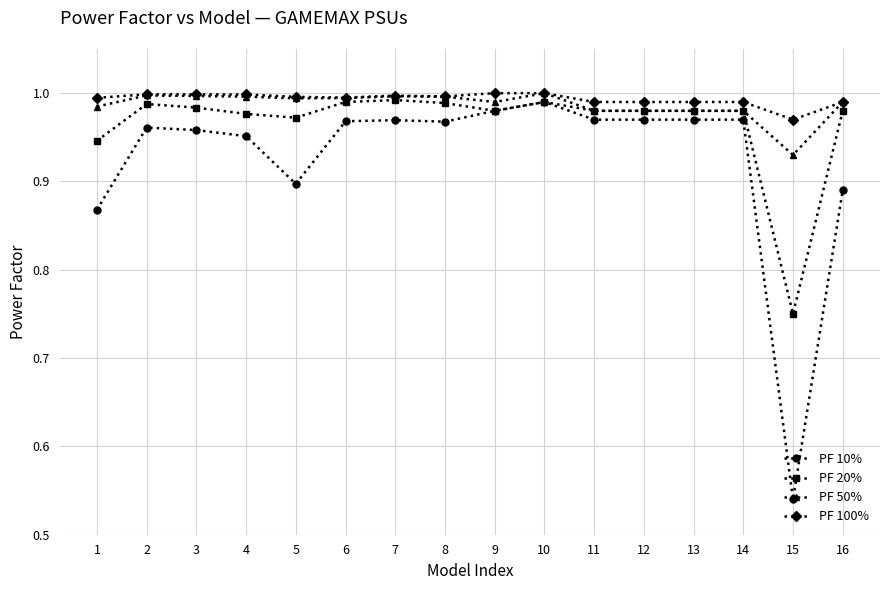

Which series changed the most between 13 and 16?

PF 10%